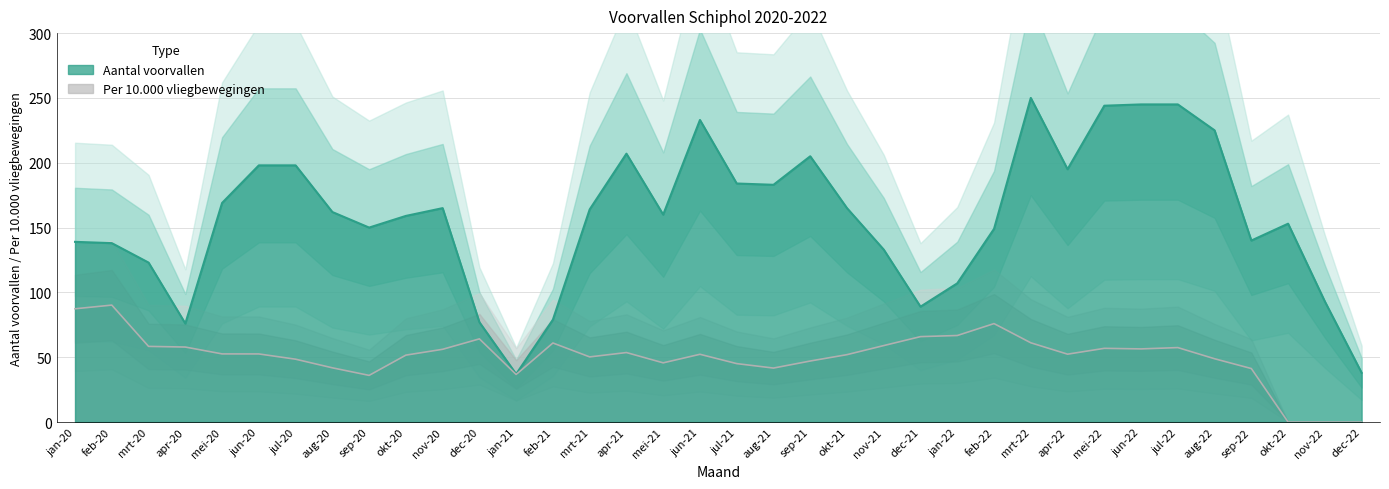

What is the label of the 9th point from the left?

sep-20